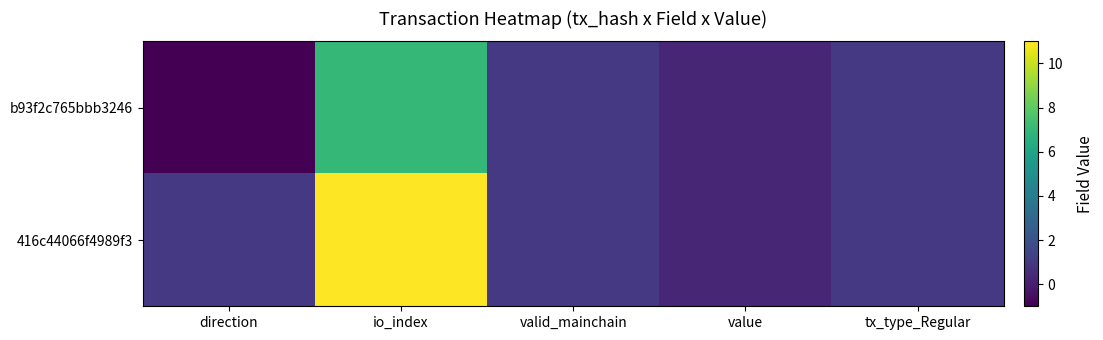

Which label corresponds to the largest value in the chart?

io_index